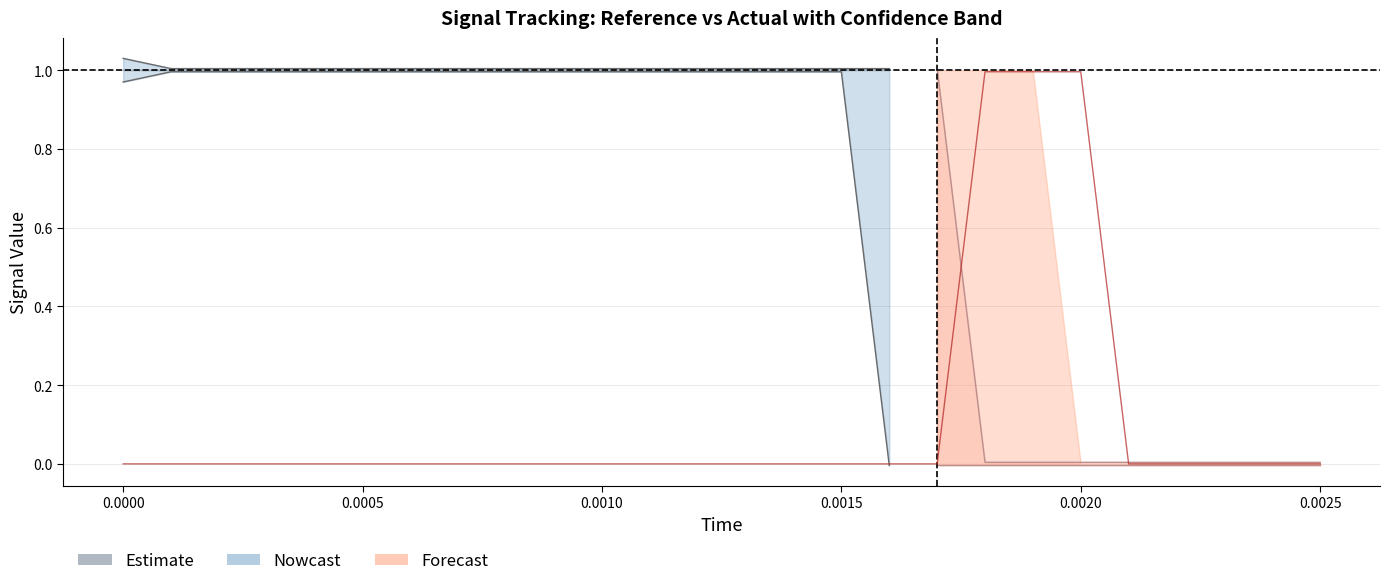

True or false: low and high cross at least once.

False